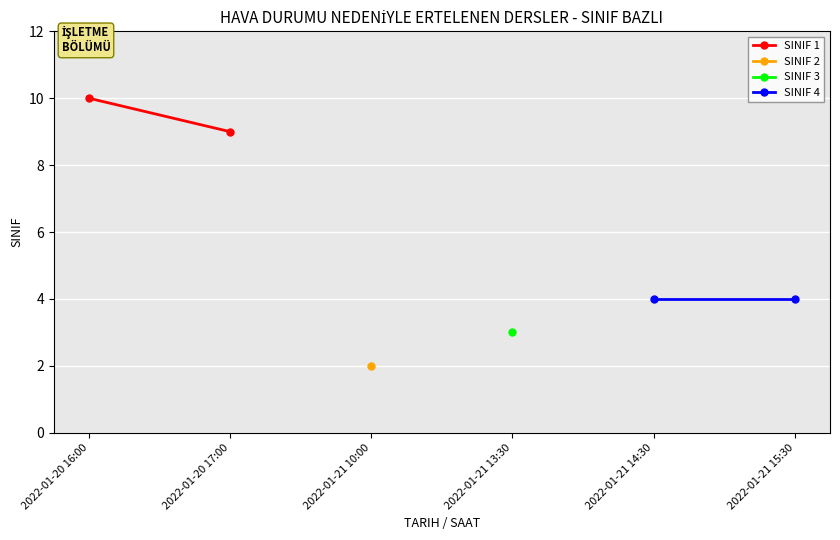

Between 2022-01-20 16:00 and 2022-01-20 17:00, which series saw the biggest shift?

SINIF 1